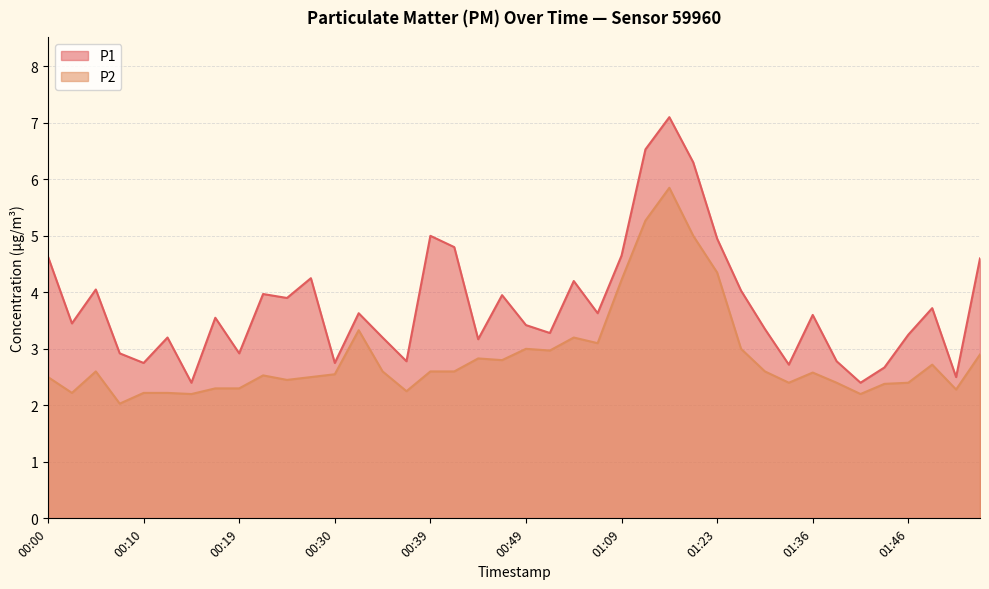

Where is the first local minimum for P1?

00:02